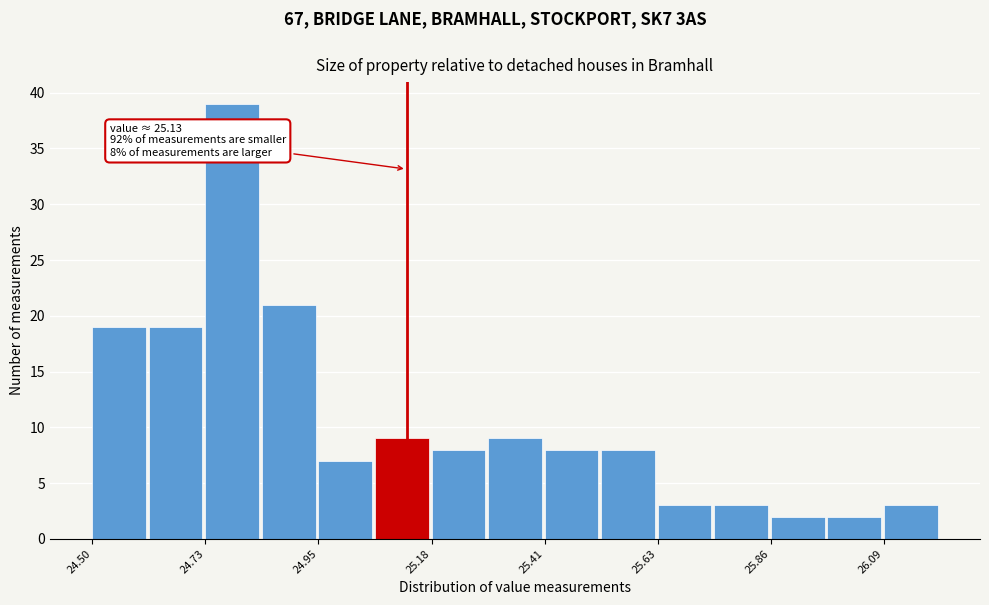

Around what value on the x-axis is the tallest bar? Give the approximate position of its centre, as read against the axis.

24.80